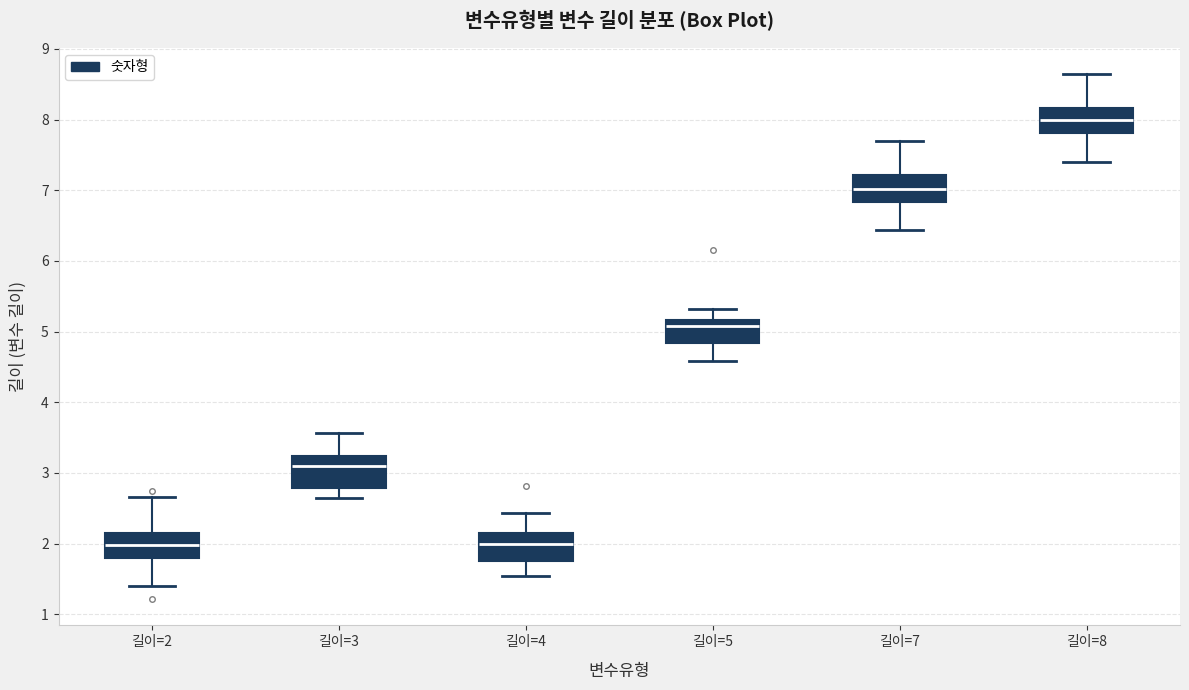

Reading left to right, transcribe this box plot: for each box, give where its median line is, the range the box spans, and where its two whiskers end, as read against the y-axis. The values are not printed on the chart, so give them approximately, as read against the axis.

길이=2: median 2.0, box 1.8 to 2.1, whiskers 1.4 to 2.7
길이=3: median 3.1, box 2.8 to 3.2, whiskers 2.6 to 3.6
길이=4: median 2.0, box 1.8 to 2.2, whiskers 1.5 to 2.4
길이=5: median 5.1, box 4.8 to 5.2, whiskers 4.6 to 5.3
길이=7: median 7.0, box 6.8 to 7.2, whiskers 6.4 to 7.7
길이=8: median 8.0, box 7.8 to 8.2, whiskers 7.4 to 8.6